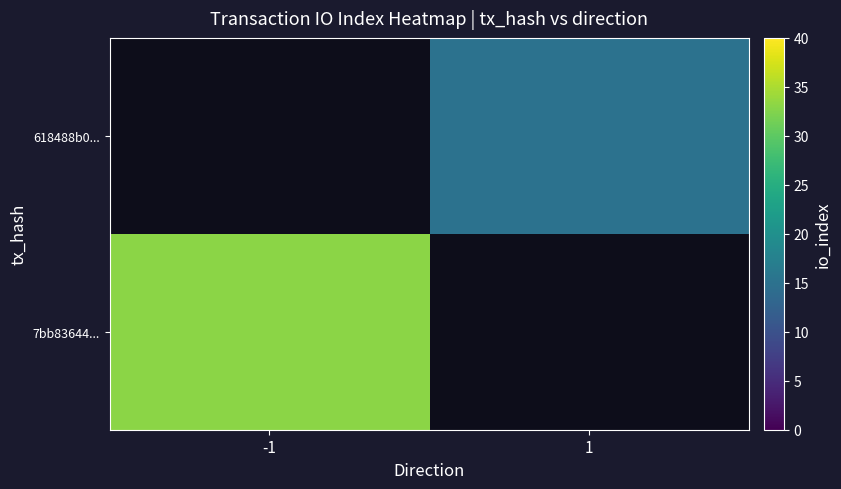

At which category does the chart reach its minimum across all series?

1